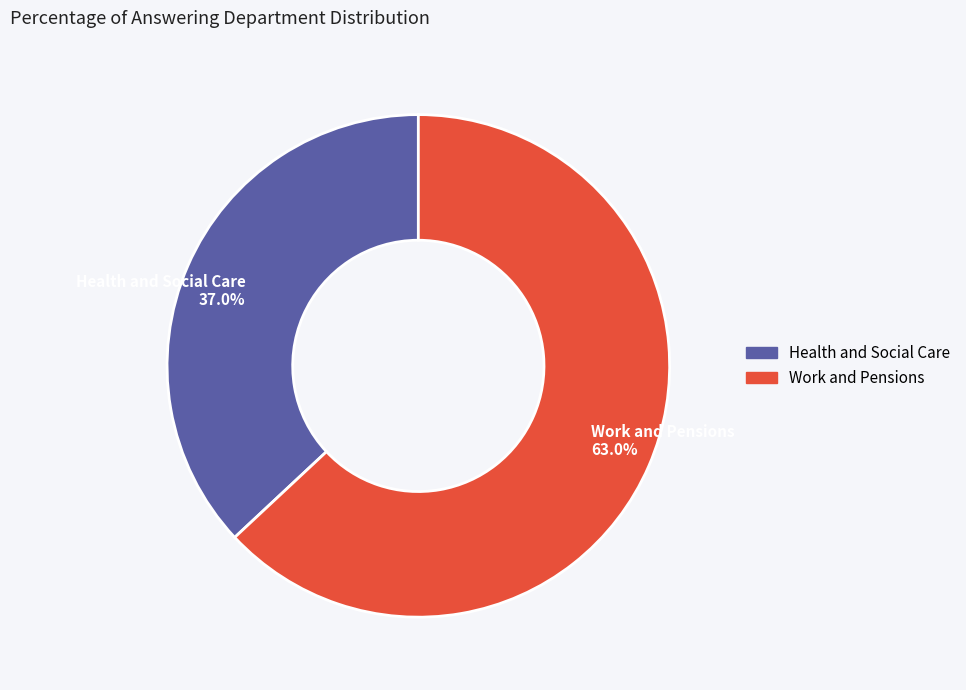

Between Health and Social Care 37.0% and Work and Pensions 63.0%, which is larger?

Work and Pensions 63.0%